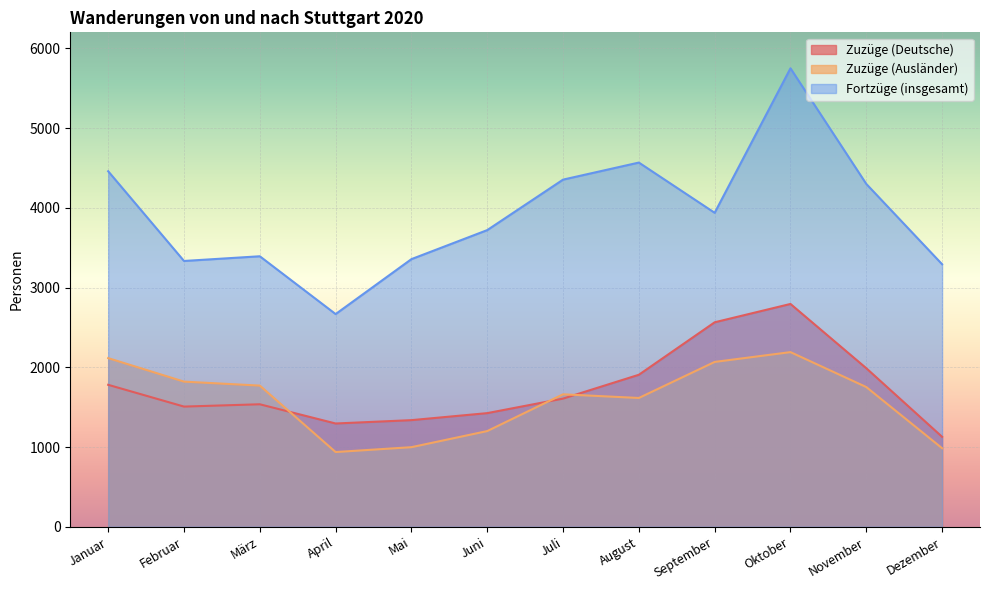

Which series has the largest total across all categories?

Fortzüge (insgesamt)